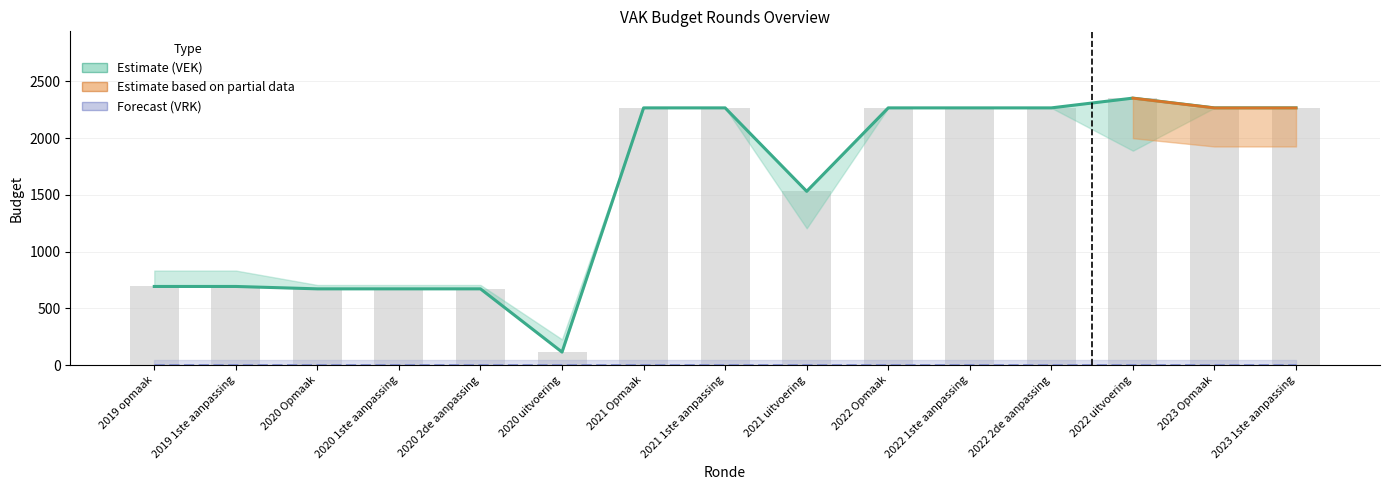

Reading left to right, transcribe all the data shown in this chart.

VEK (Estimate): 2019 opmaak=694	2019 1ste aanpassing=694	2020 Opmaak=673	2020 1ste aanpassing=673	2020 2de aanpassing=673	2020 uitvoering=116	2021 Opmaak=2267	2021 1ste aanpassing=2267	2021 uitvoering=1532	2022 Opmaak=2267	2022 1ste aanpassing=2267	2022 2de aanpassing=2267	2022 uitvoering=2353	2023 Opmaak=2267	2023 1ste aanpassing=2267
VRK (Forecast): 2019 opmaak=0	2019 1ste aanpassing=0	2020 Opmaak=0	2020 1ste aanpassing=0	2020 2de aanpassing=0	2020 uitvoering=0	2021 Opmaak=0	2021 1ste aanpassing=0	2021 uitvoering=0	2022 Opmaak=0	2022 1ste aanpassing=0	2022 2de aanpassing=0	2022 uitvoering=0	2023 Opmaak=0	2023 1ste aanpassing=0